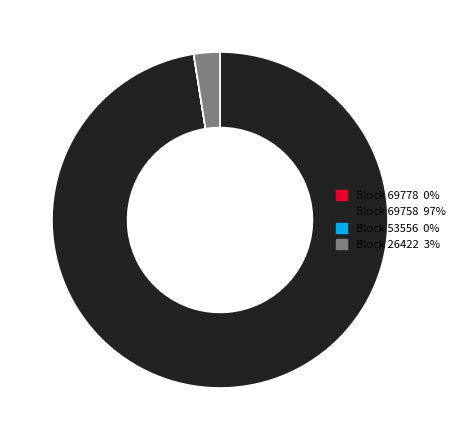

Does any single category account for the majority?

Yes